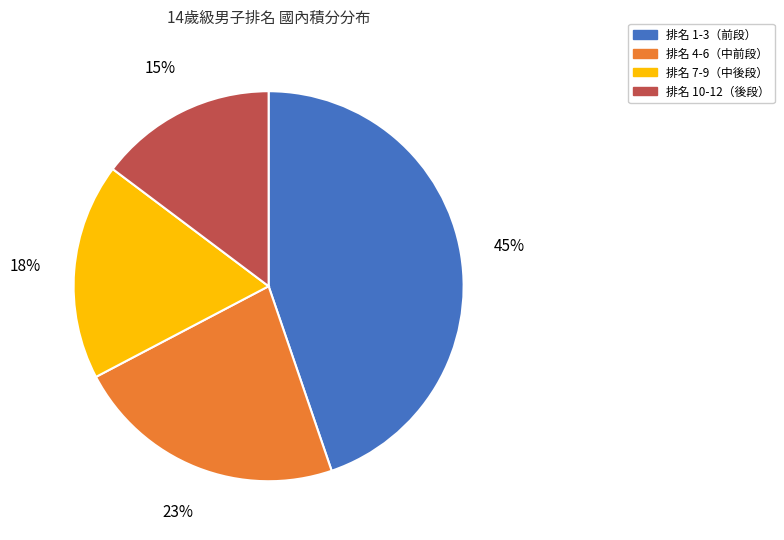

Which slice is the smallest?

排名 10-12（後段）